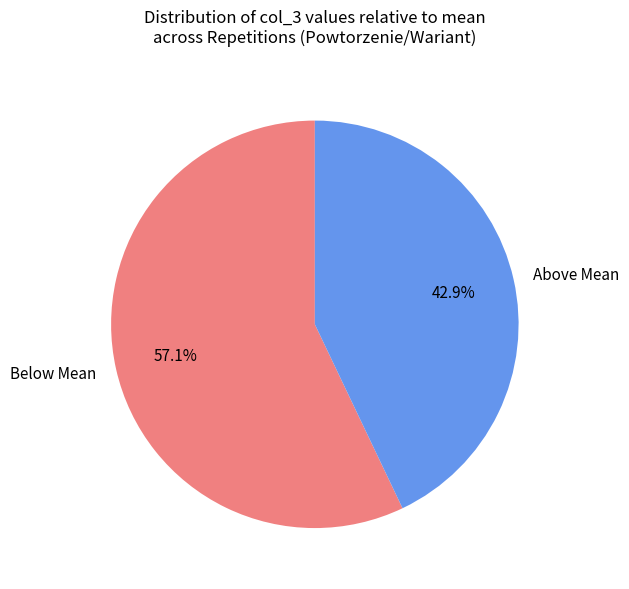

Which has a higher value, Above Mean or Below Mean?

Below Mean